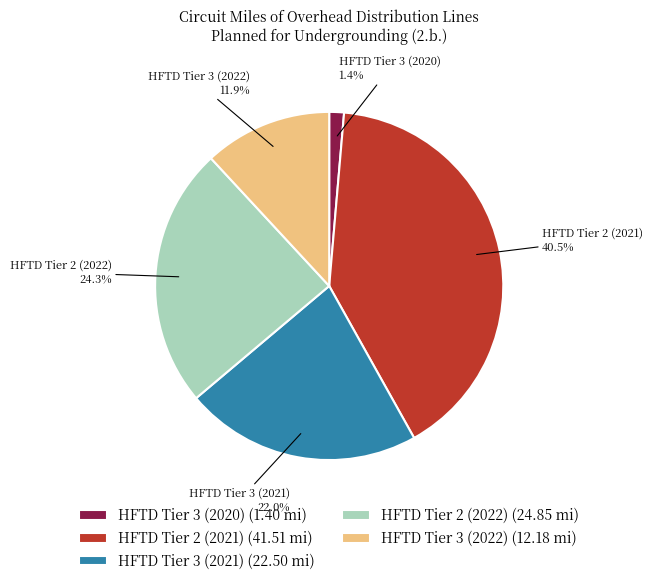

Combined, what portion of the pie is HFTD Tier 3 (2022) and HFTD Tier 3 (2020)?

13.3%